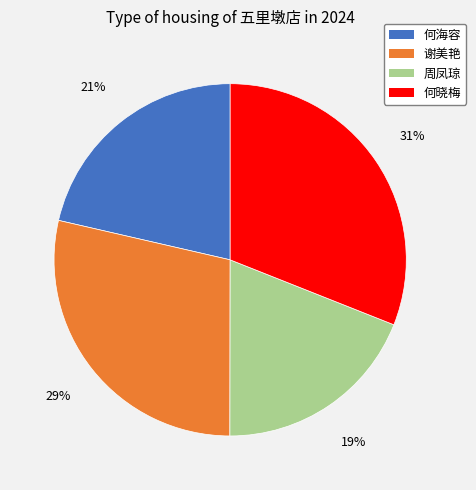

Does 何海容 represent more than half of the total?

No